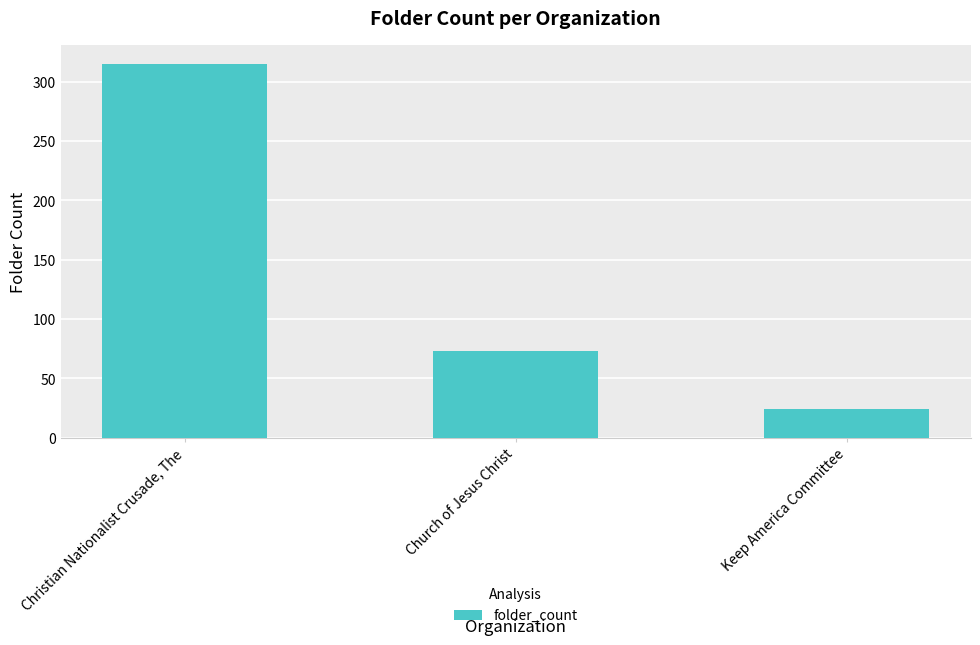

What is the difference between the values at Church of Jesus Christ and Christian Nationalist Crusade, The?

242